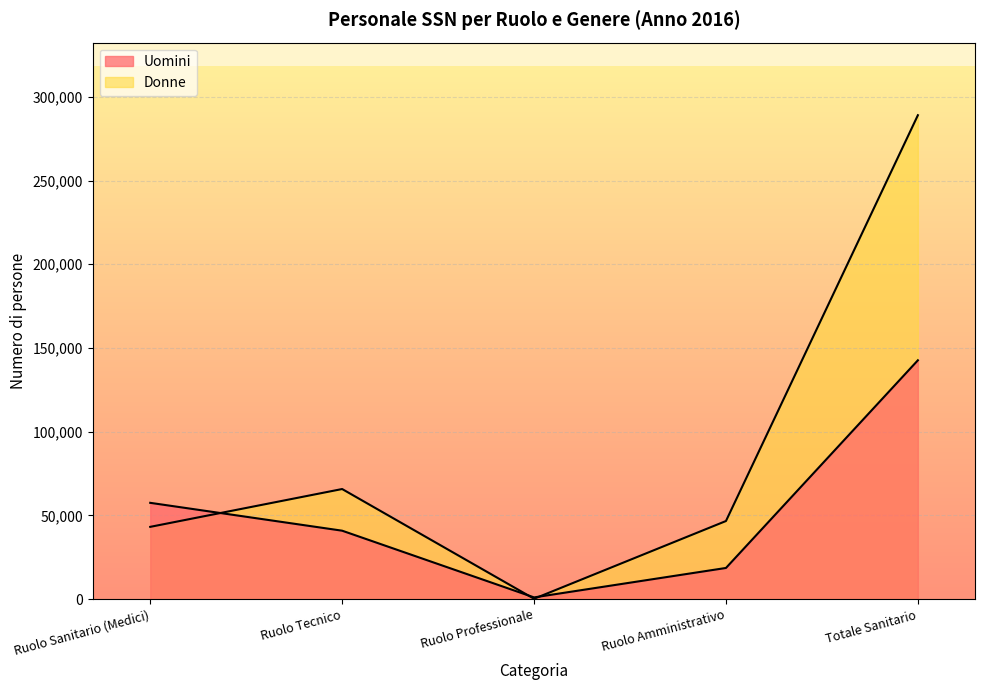

Which has a higher value, Totale Sanitario or Ruolo Amministrativo?

Totale Sanitario